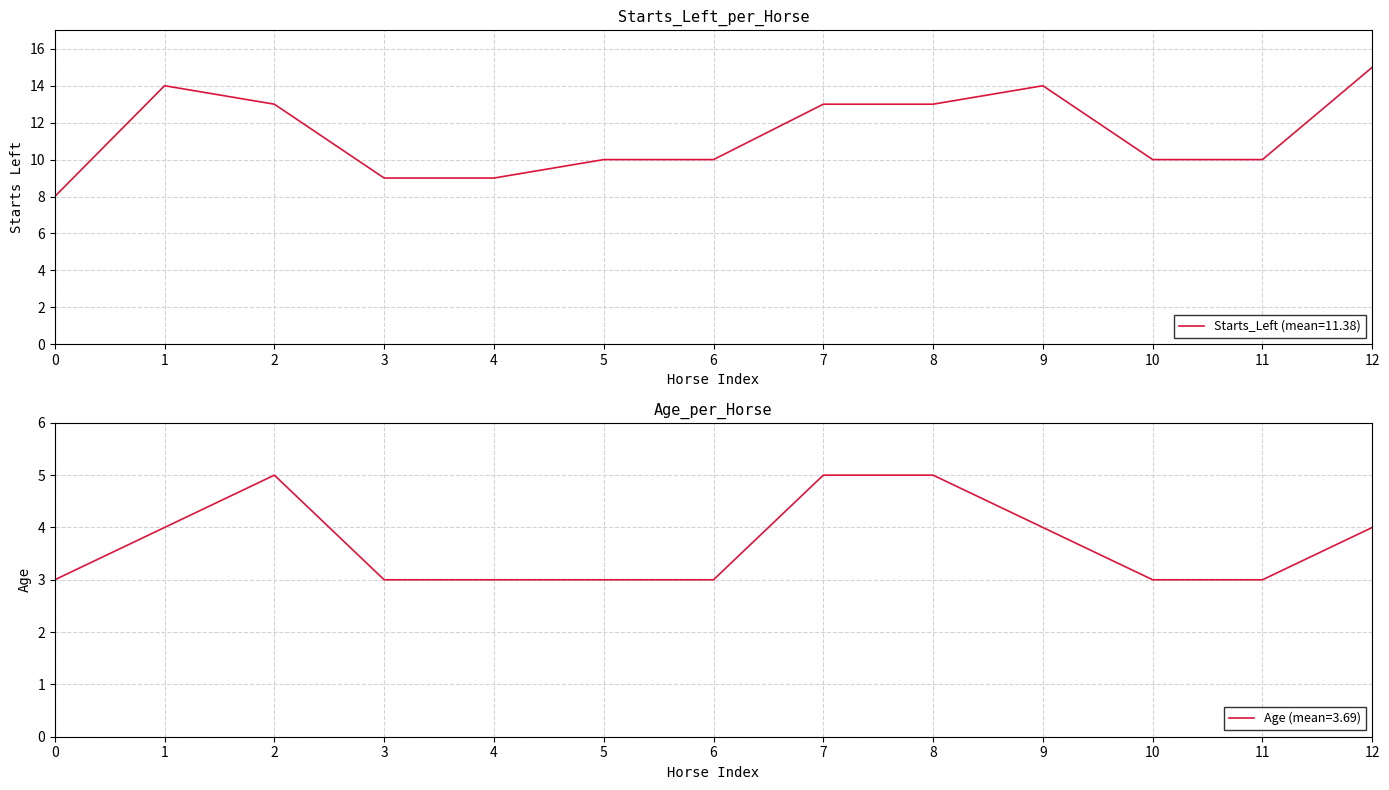

True or false: starts_left and start_year intersect in this chart.

False